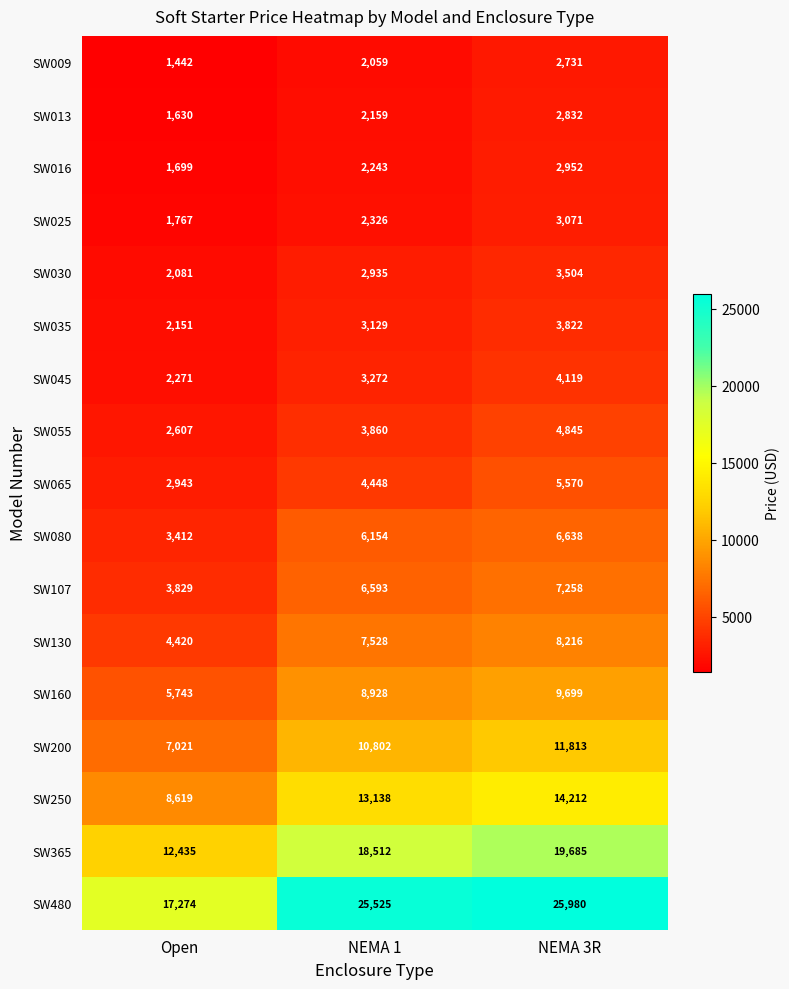

Count the SW200 values in the range 7021 to 11813.

3